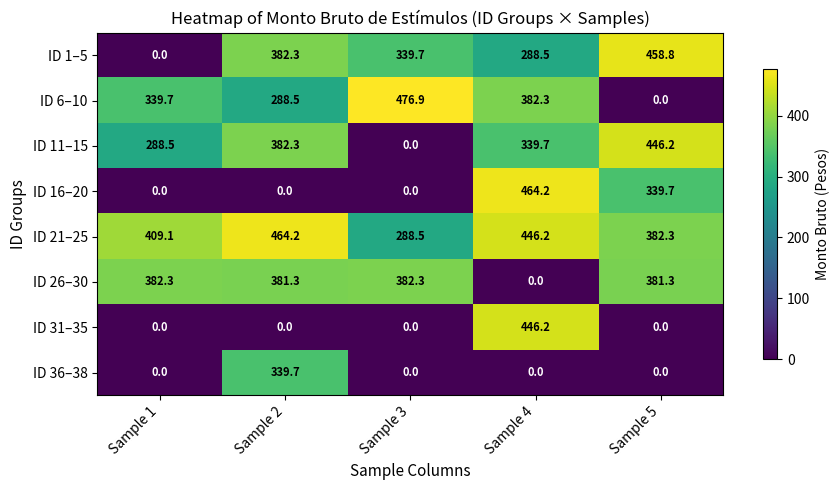

At which label does ID 26–30 reach its minimum?

Sample 4